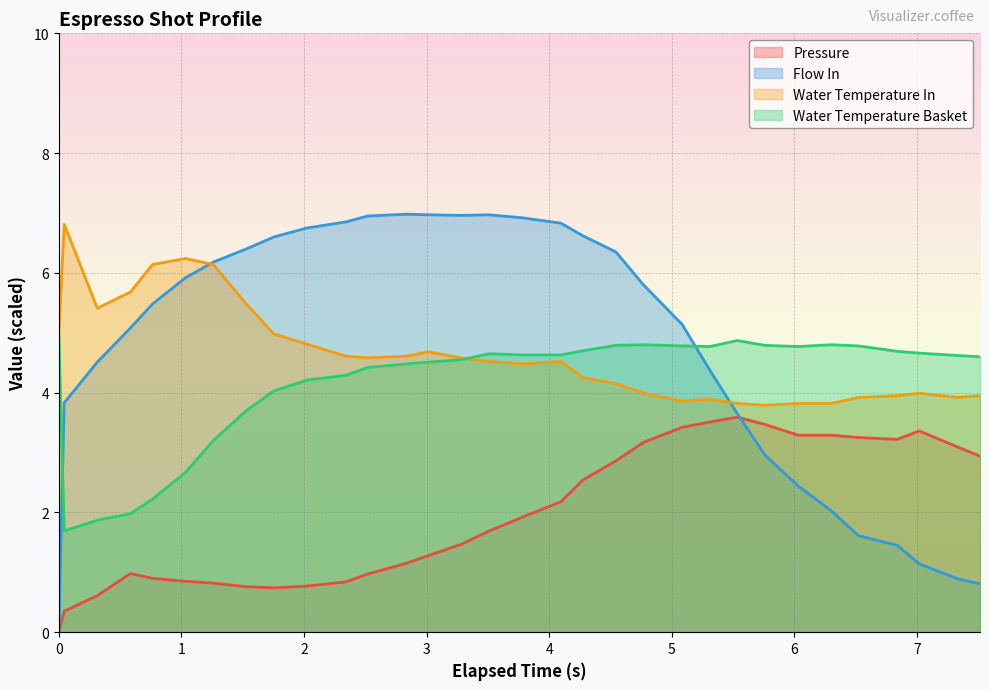

Which series has the widest spread of values?

Flow In